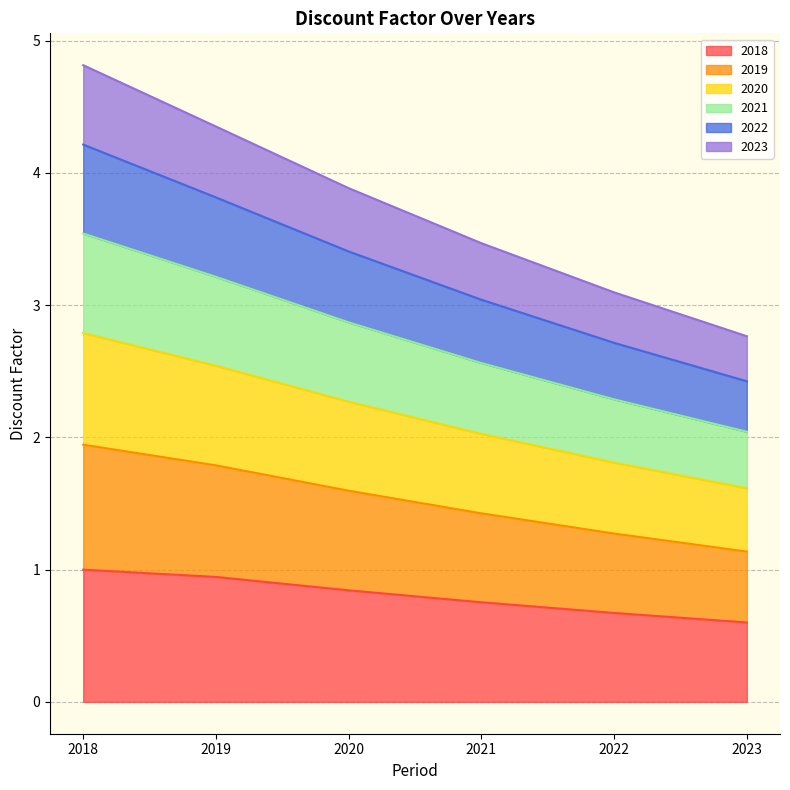

At which label does 2021 reach its minimum?

2023